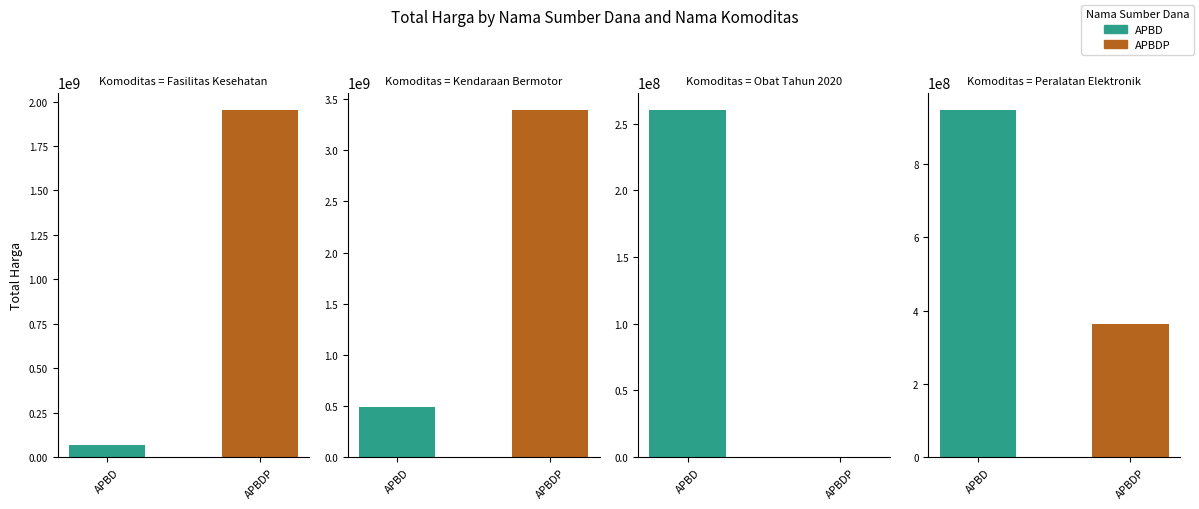

The Fasilitas Kesehatan series shows 48322670 at APBD. True or false?

False